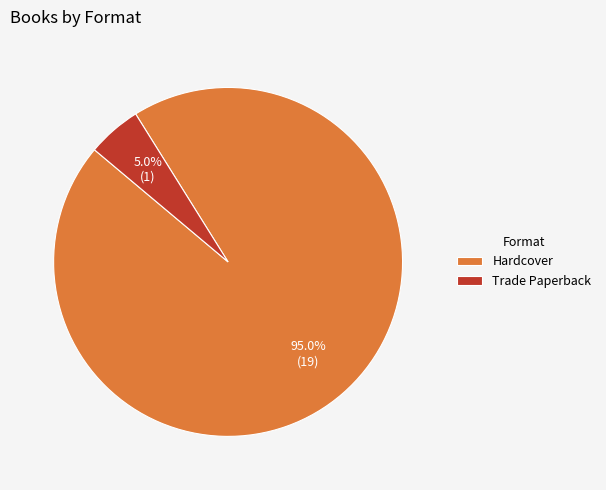

To the nearest percent, what portion does Hardcover represent?

95%